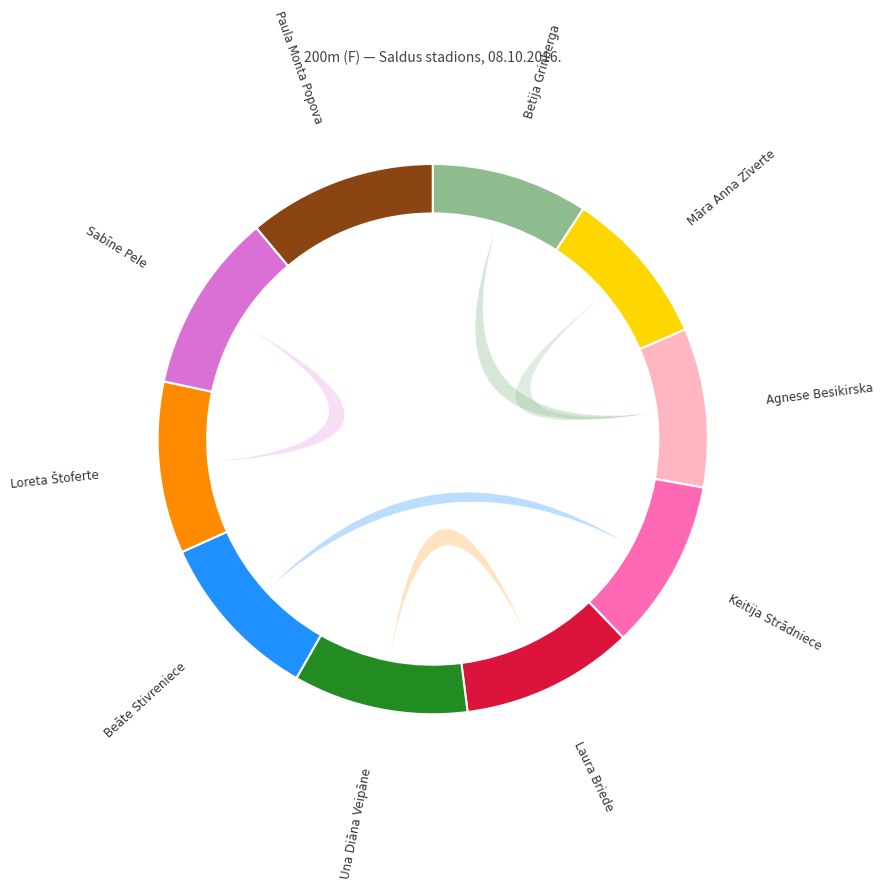

To the nearest percent, what is the difference between the largest and smallest slice percentages?

2%